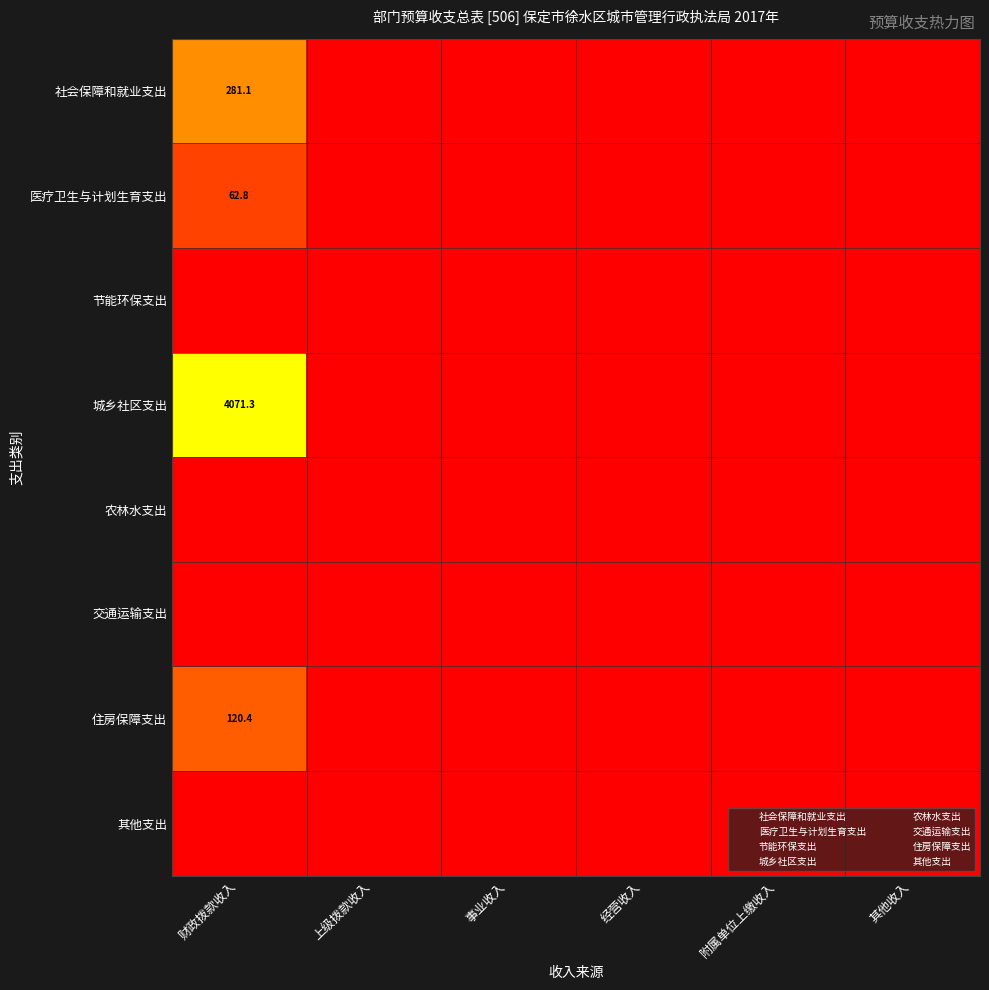

How many values in the 医疗卫生与计划生育支出 series exceed 0?

1